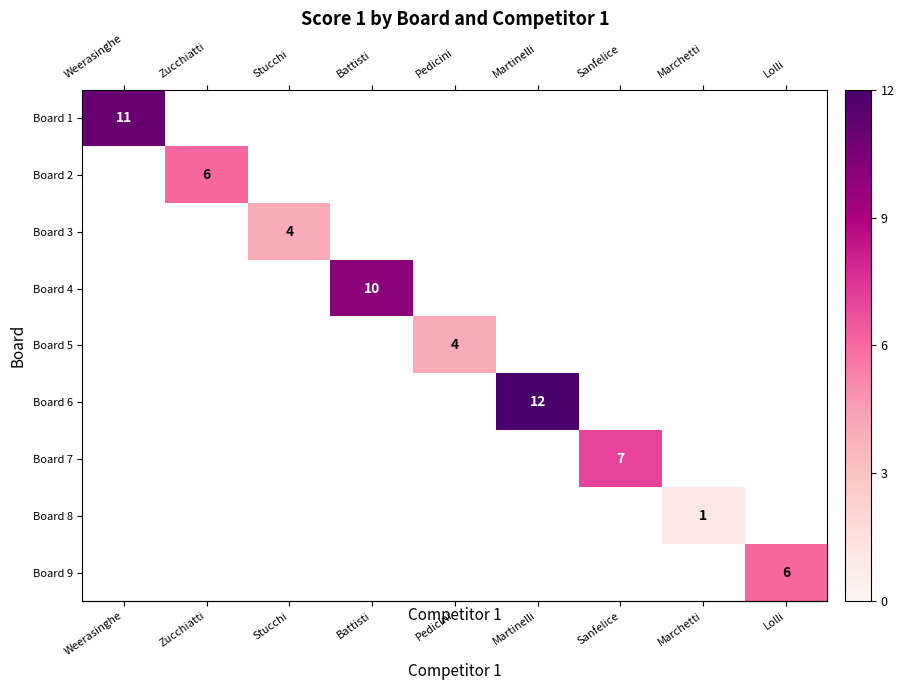

What is the smallest value displayed?

1.0